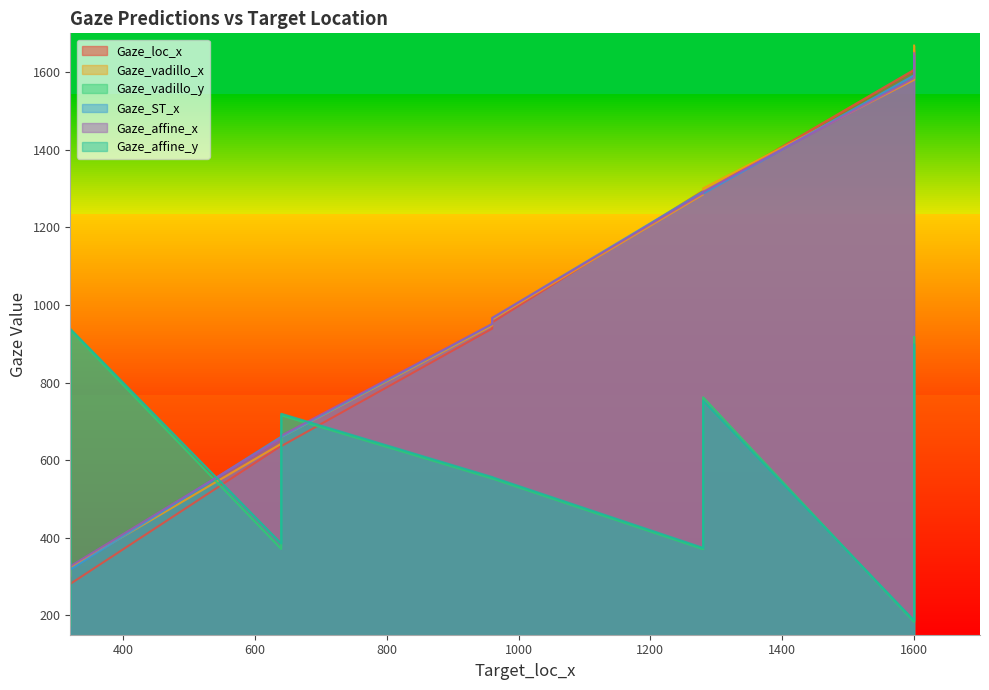

Is it true that Gaze_affine_y equals 249.0 at 1280?

False